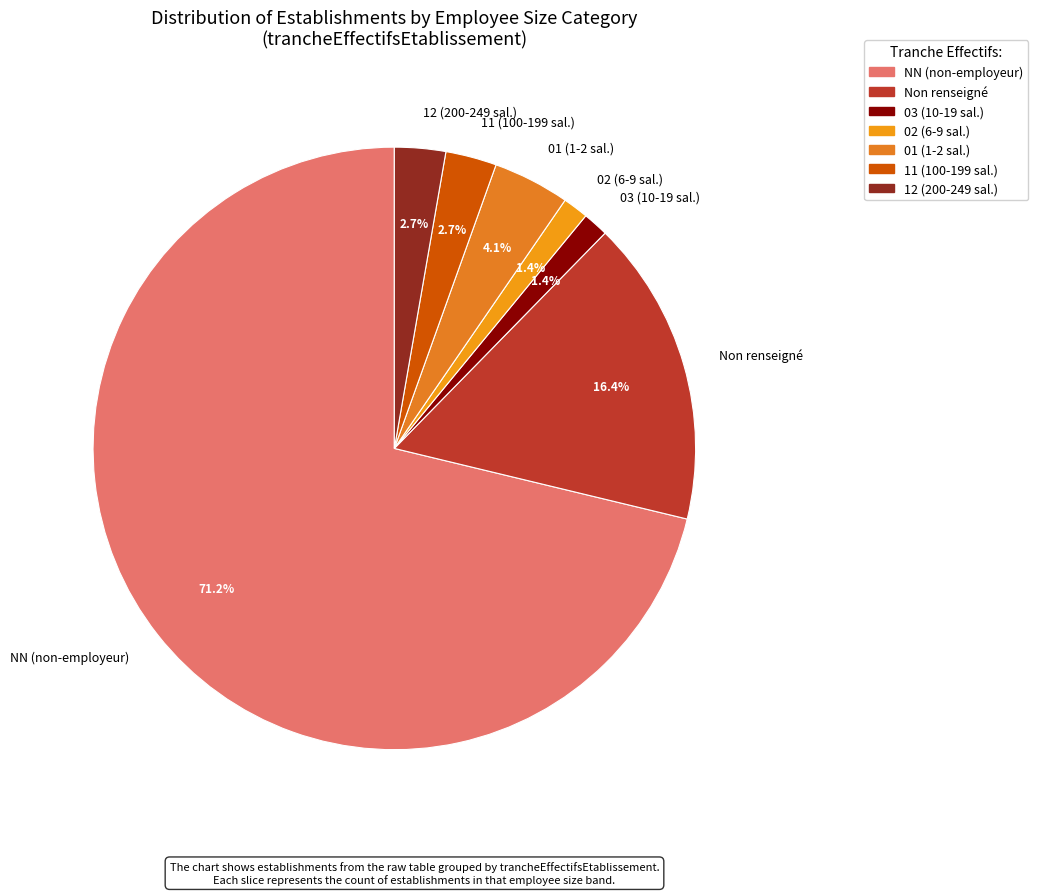

Between 03 (10-19 sal.) and Non renseigné, which is larger?

Non renseigné